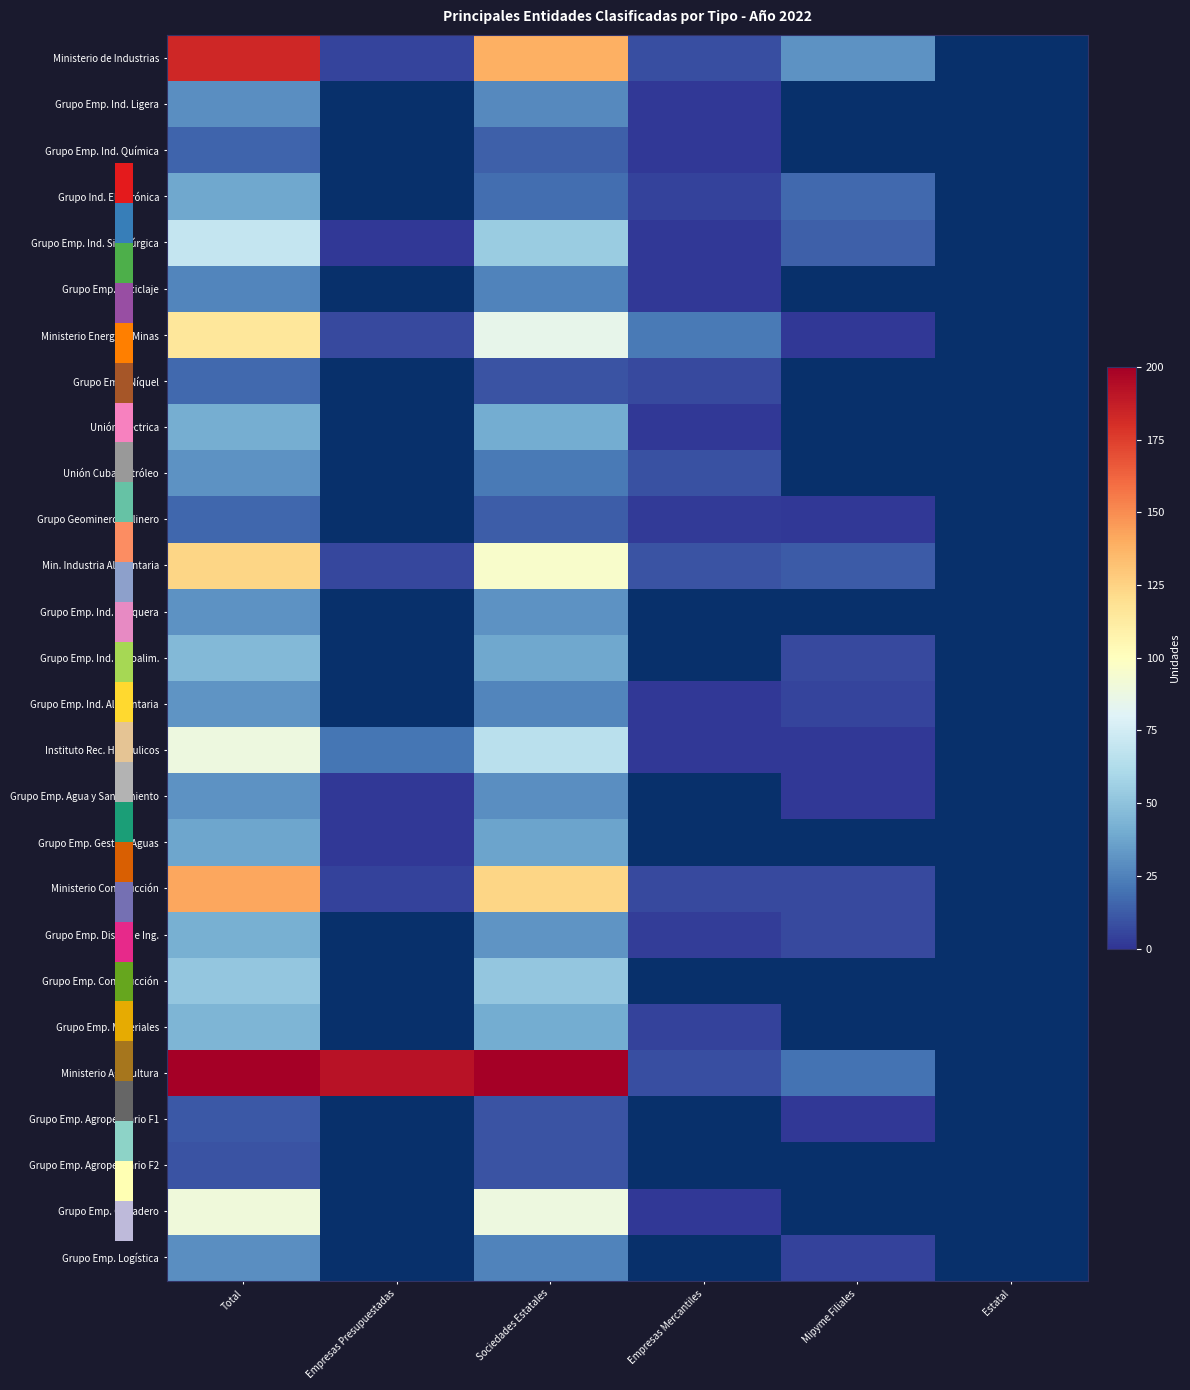

What value does the Grupo Emp. Ganadero series have at Sociedades Estatales?

89.0